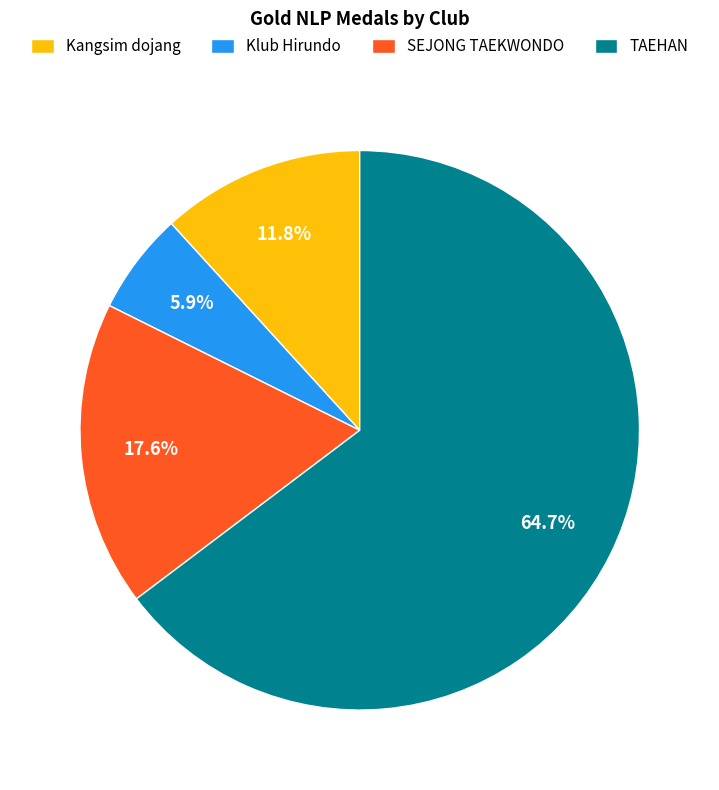

To the nearest percent, what portion does Kangsim dojang represent?

12%